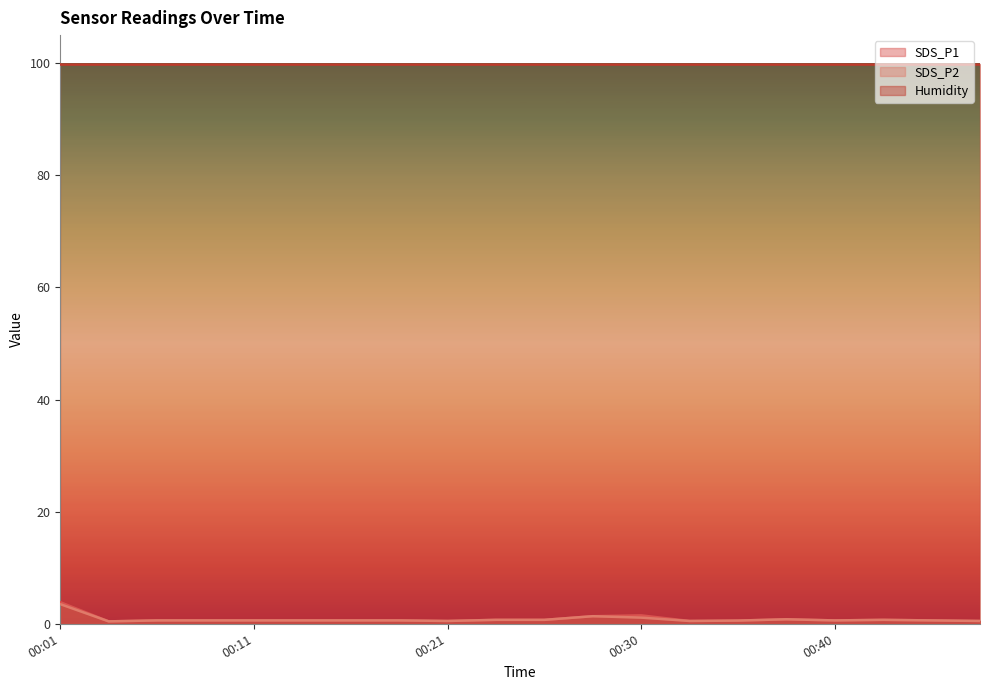

What is the sum of the SDS_P1 values at 00:01 and 00:38?

4.7